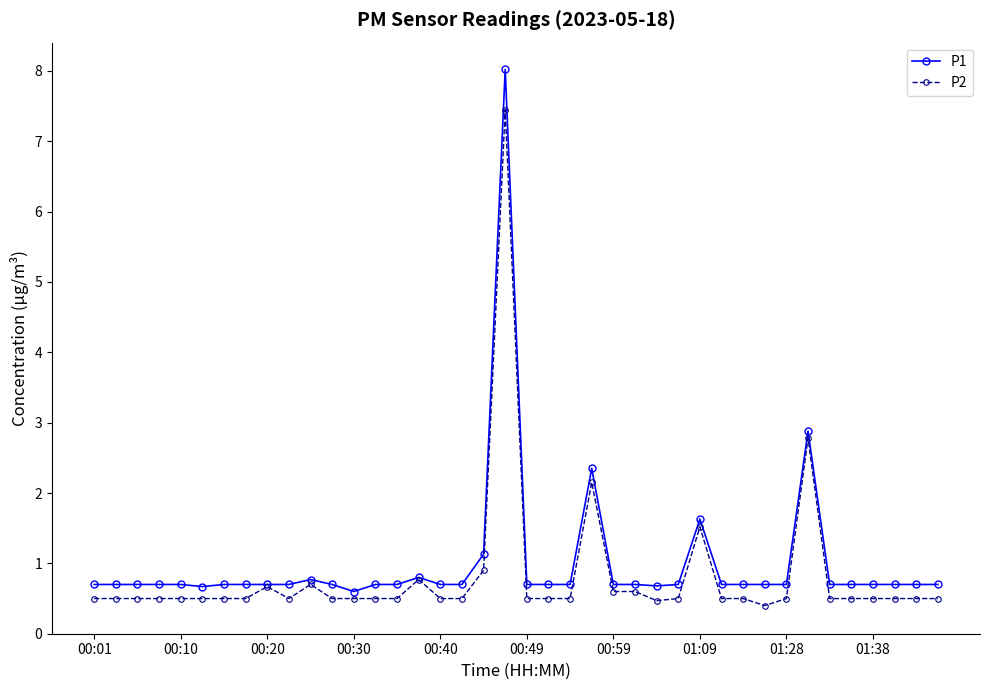

True or false: P1 has more than 2 points higher than both neighbors.

True